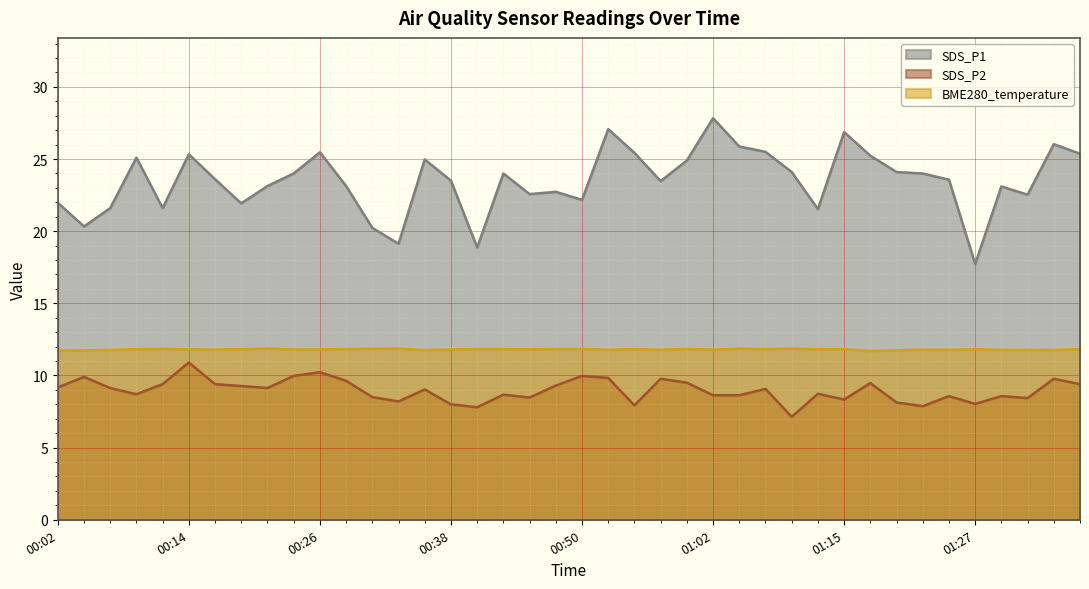

What is the smallest value displayed?

7.1